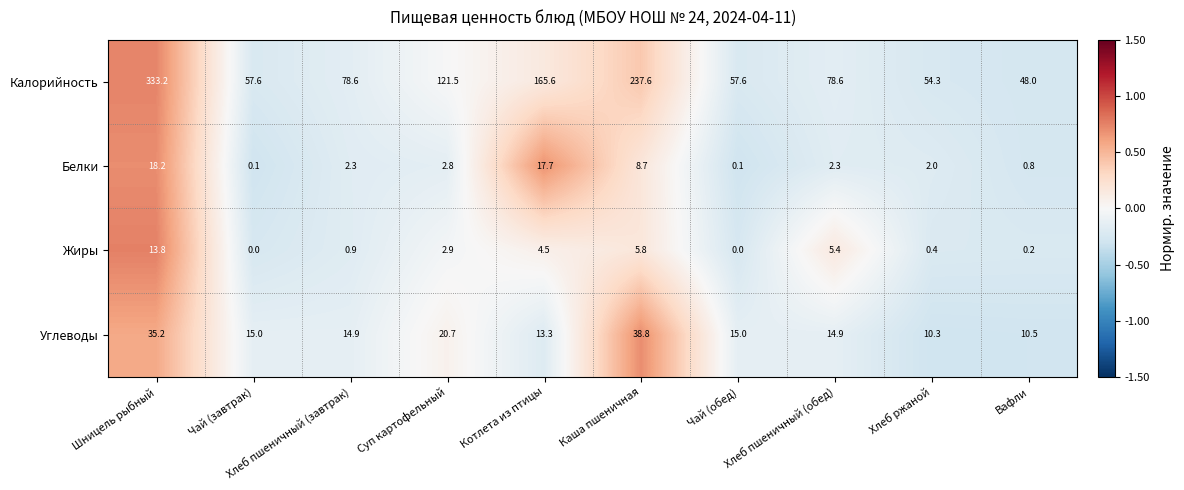

Which series has the widest spread of values?

Калорийность